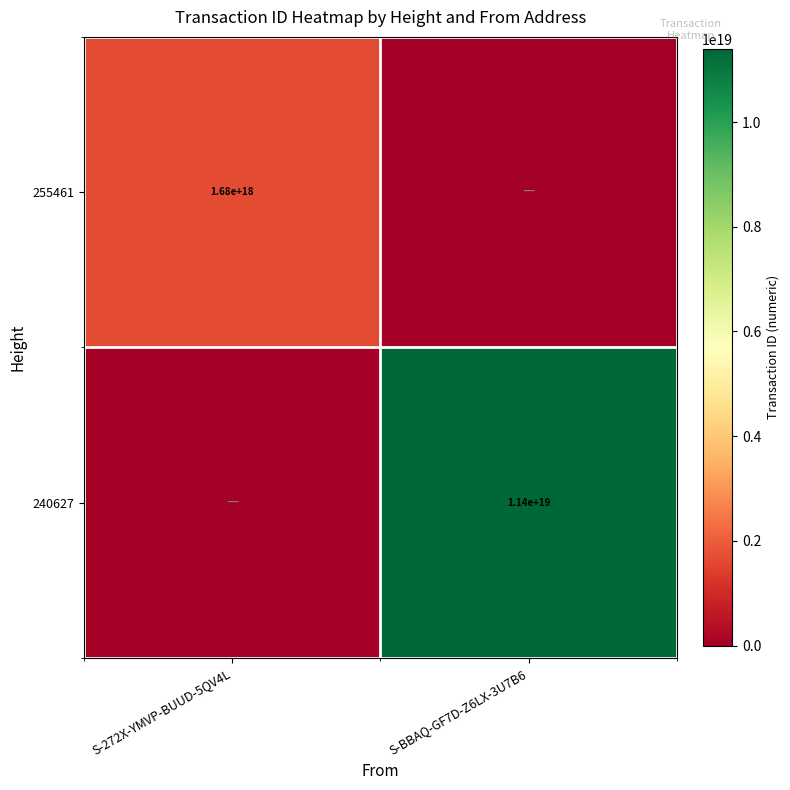

Is the value of 240627 at S-BBAQ-GF7D-Z6LX-3U7B6 greater than the value of 255461 at S-272X-YMVP-BUUD-5QV4L?

Yes